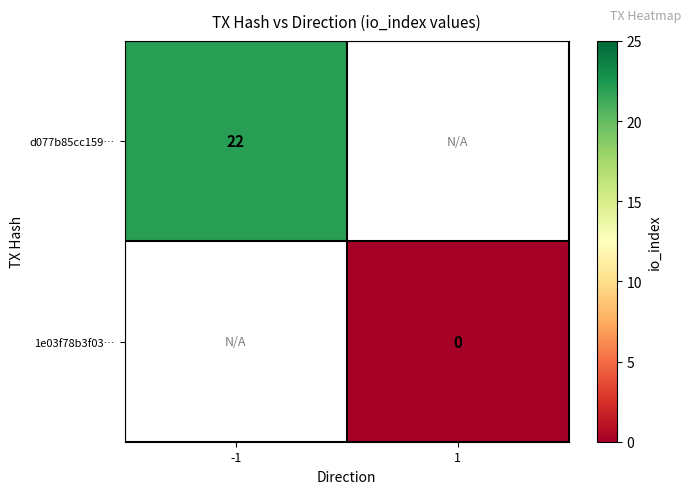

At how many categories does at least one series exceed 16?

1